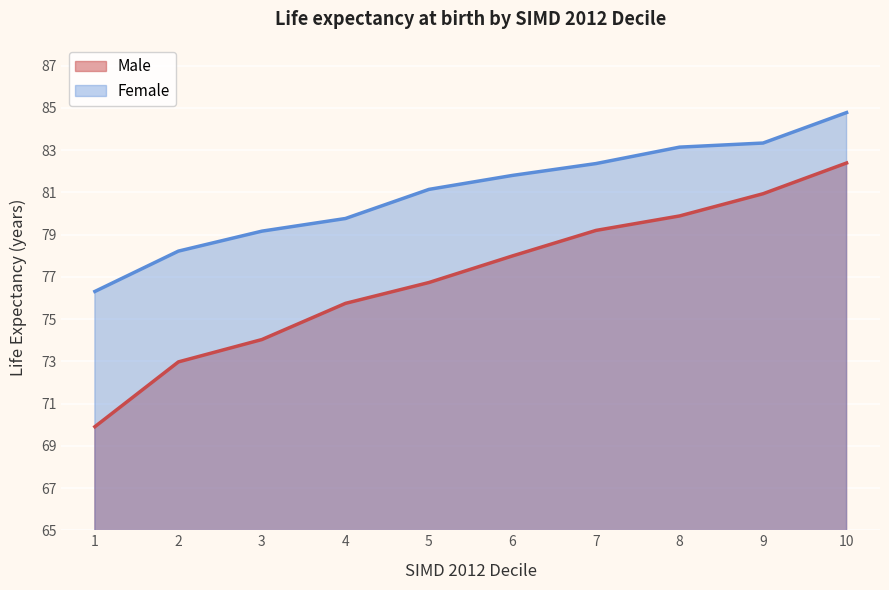

Which series has the largest total across all categories?

Female